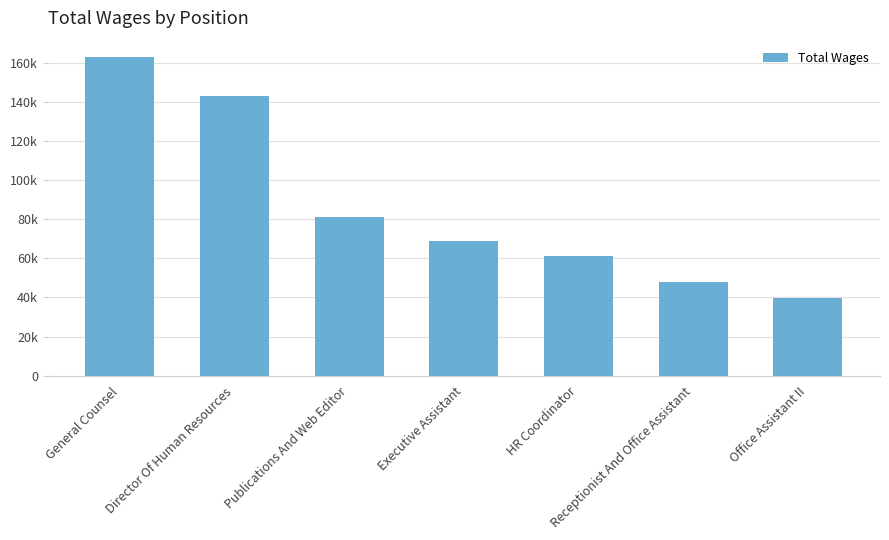

What is the ratio of the value at General Counsel to the value at Publications And Web Editor?

2.0